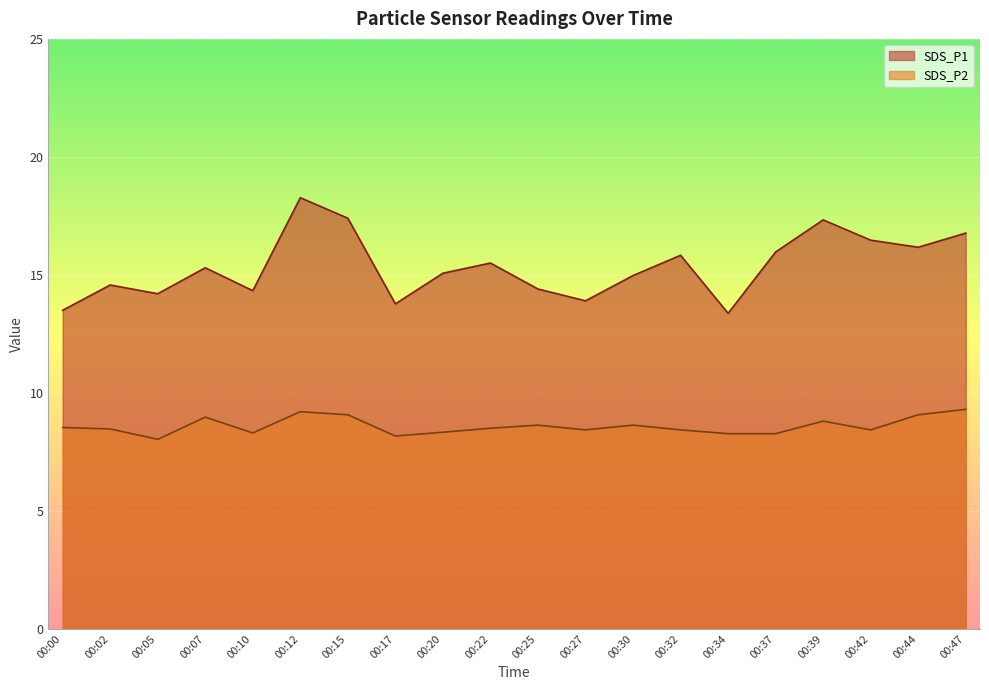

What is the total value across all series at 00:27?

22.3